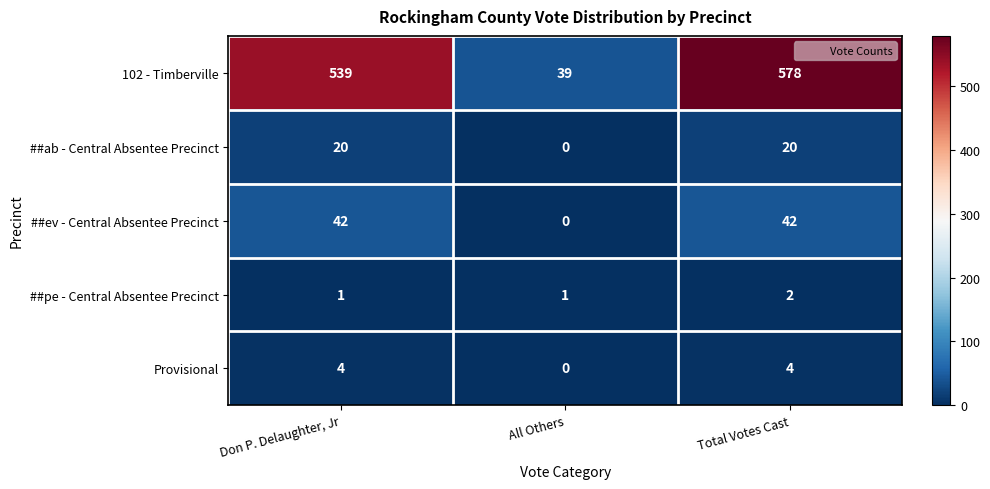

What is the total value across all series at All Others?

40